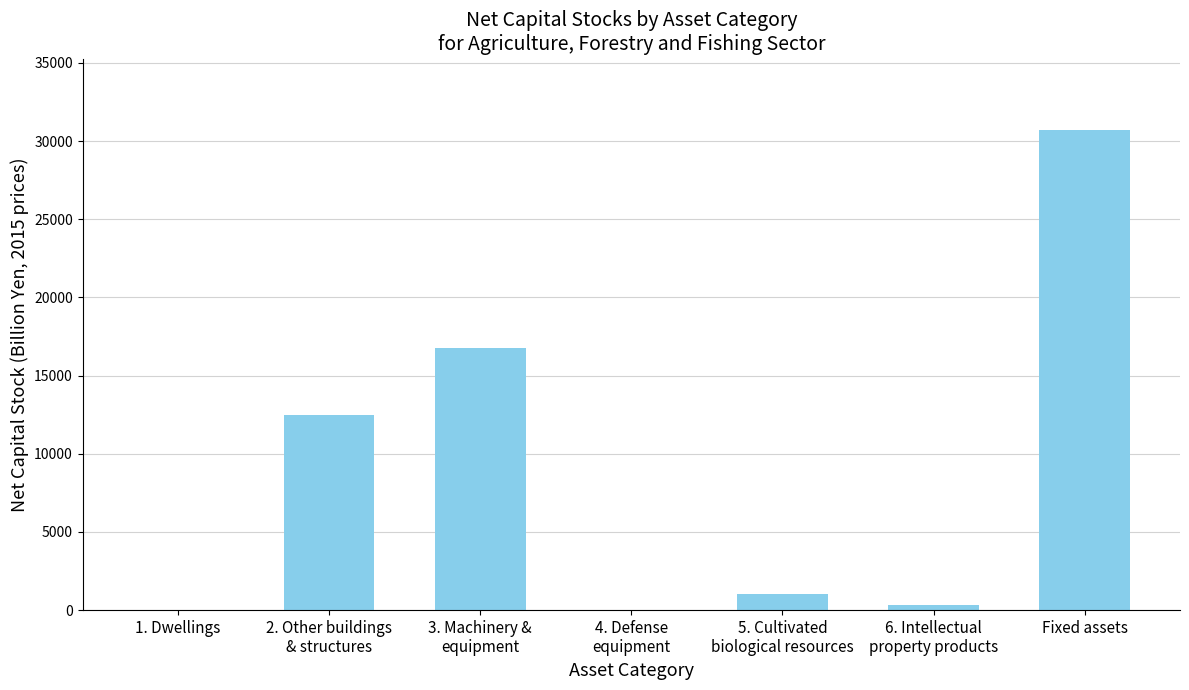

What is the sum of all values?

61321.4